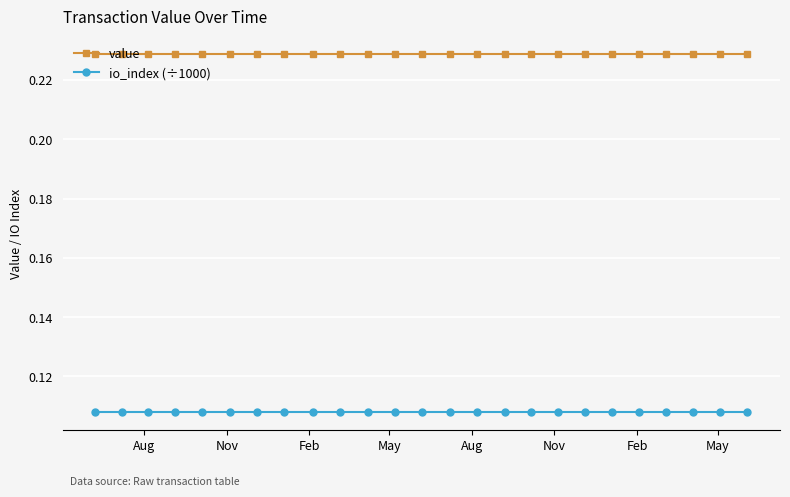

Which series has the largest total across all categories?

value